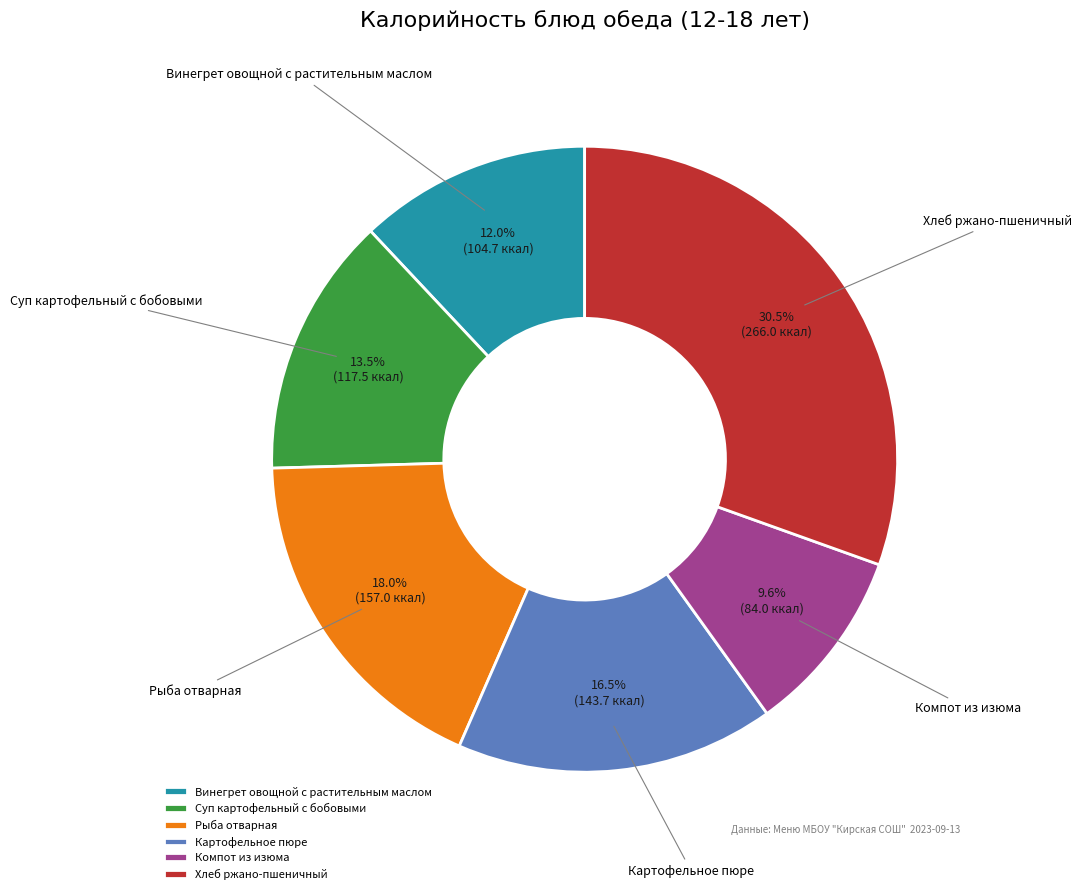

To the nearest percent, what is the average slice percentage?

17%